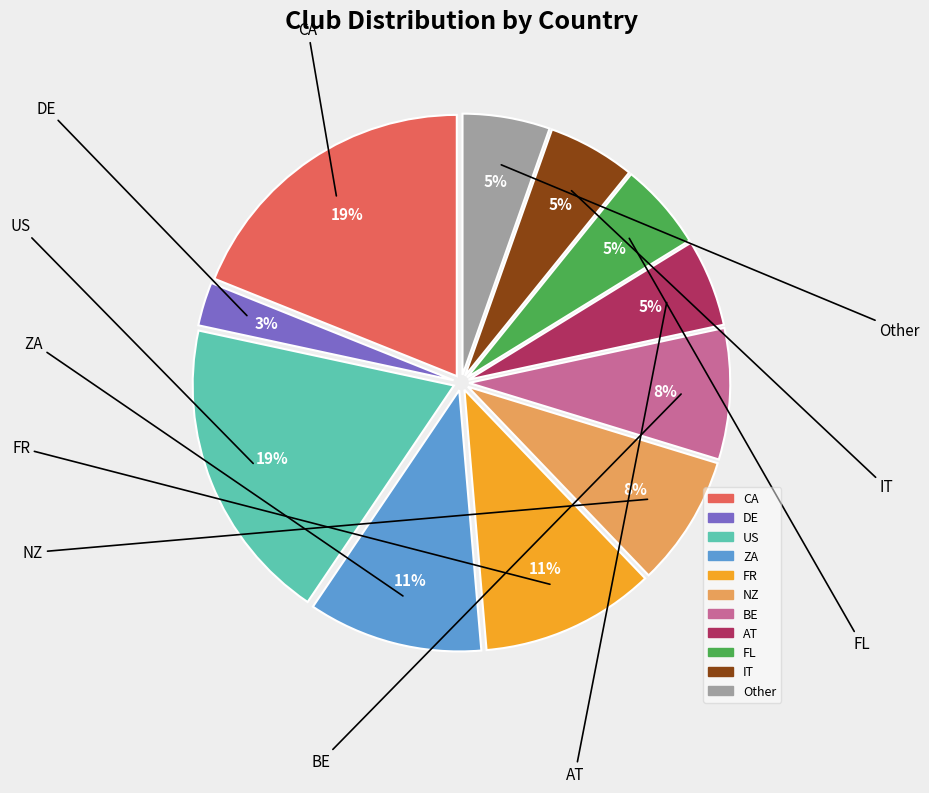

Combined, do AT and US account for over 50%?

No